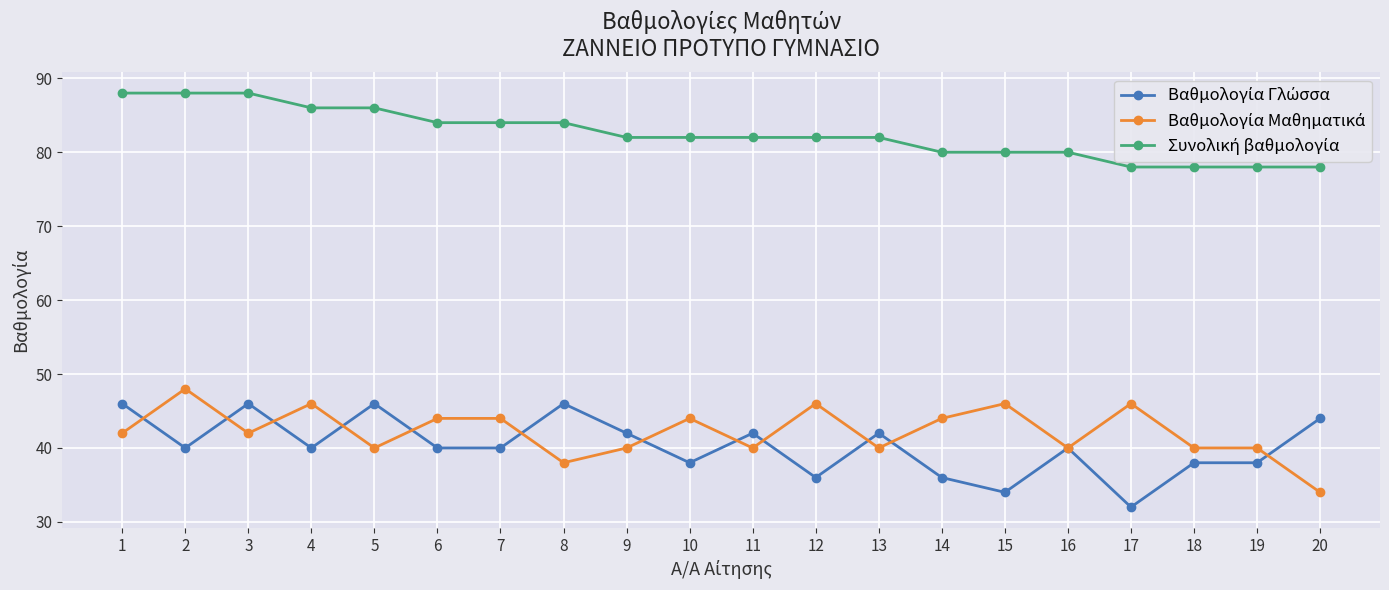

What is the total value across all series at 17?

156